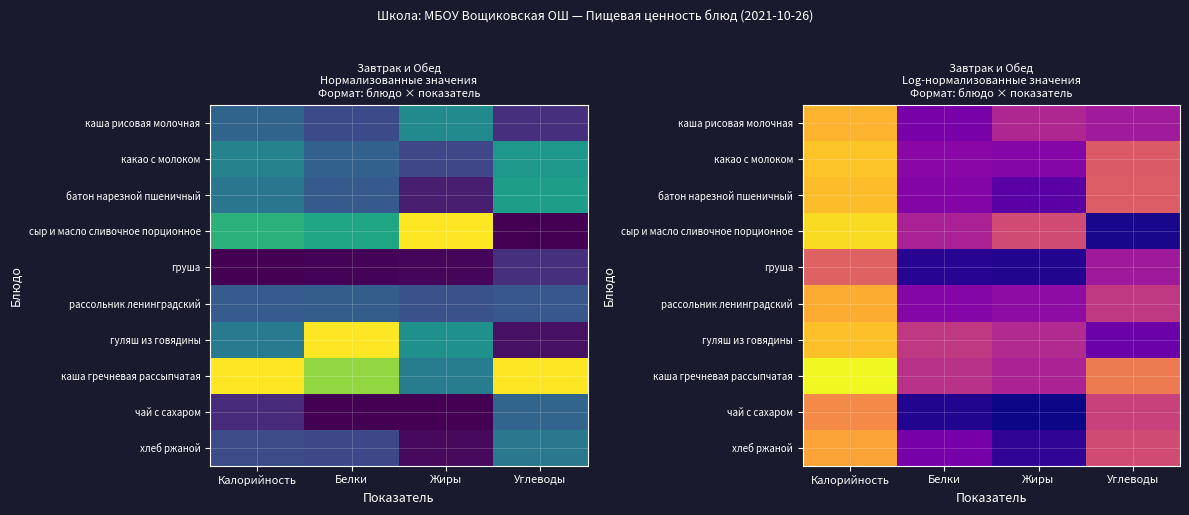

What is the spread (max minus min) of values at Белки?

0.4